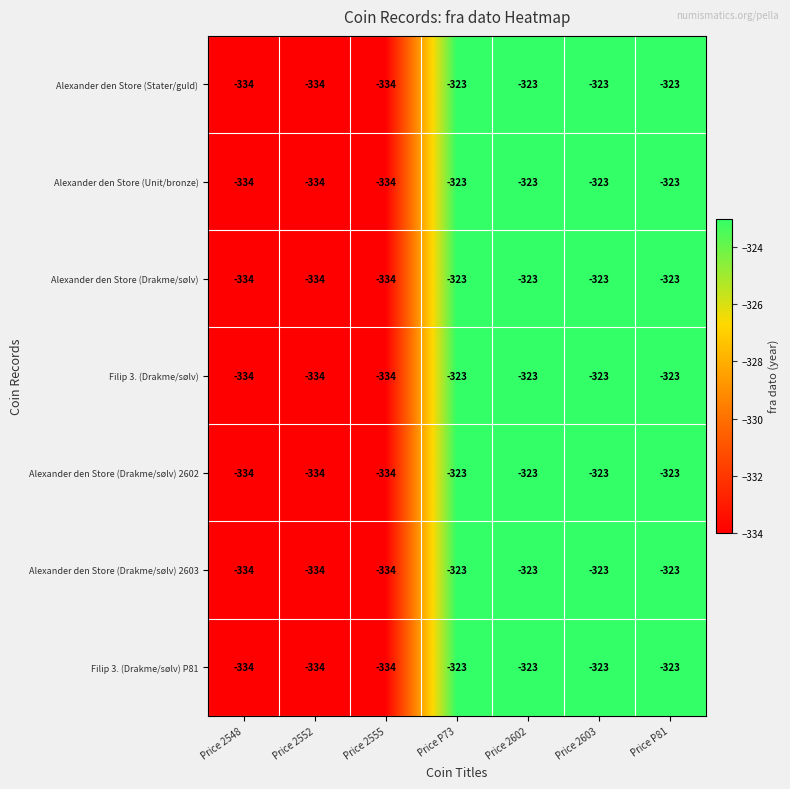

What is the maximum value shown in the chart?

-323